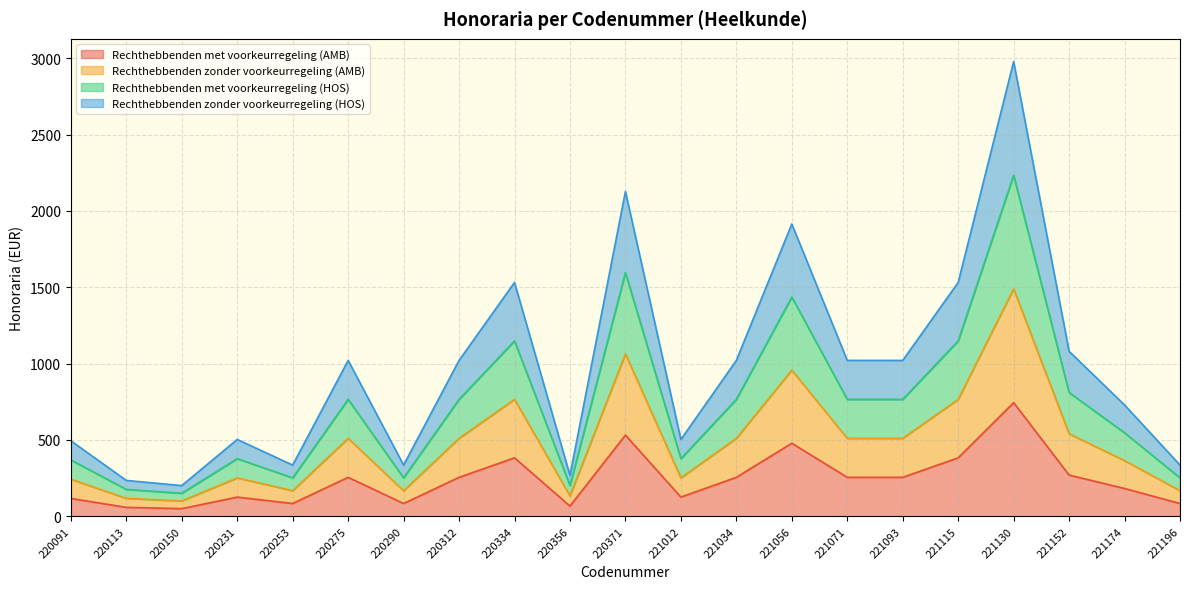

Is it true that Rechthebbenden zonder voorkeurregeling (HOS) equals 317.6 at 220334?

False